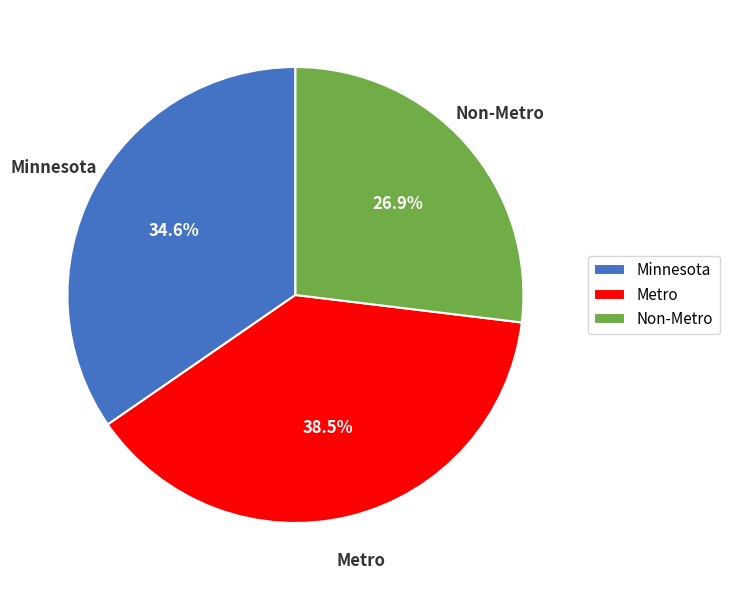

To the nearest percent, what portion does Minnesota represent?

35%